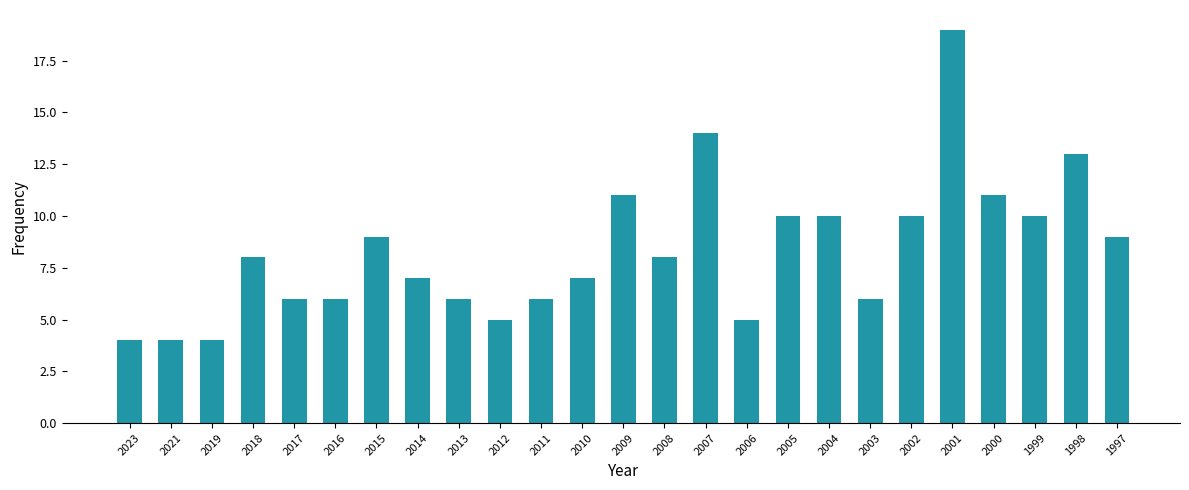

Count the number of categories in the chart.

25